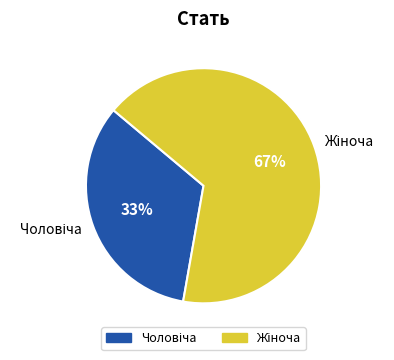

Does any single category account for the majority?

Yes